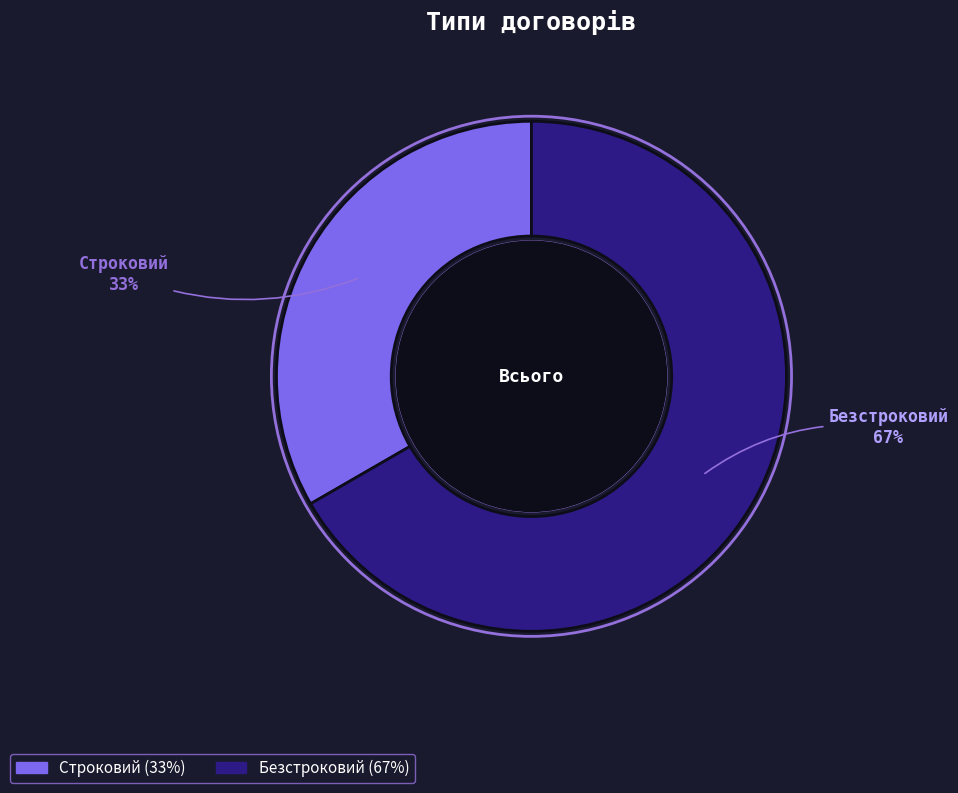

Between Строковий and Безстроковий, which is larger?

Безстроковий